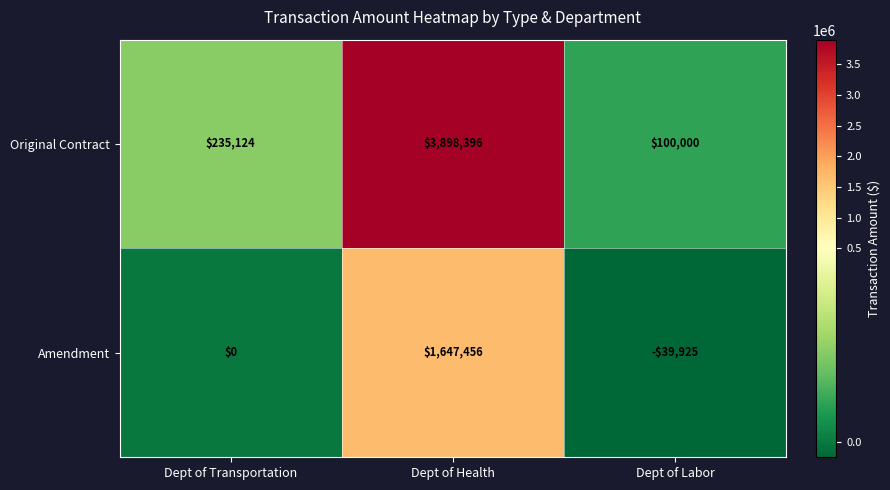

What is the average value of the Original Contract series?

1411173